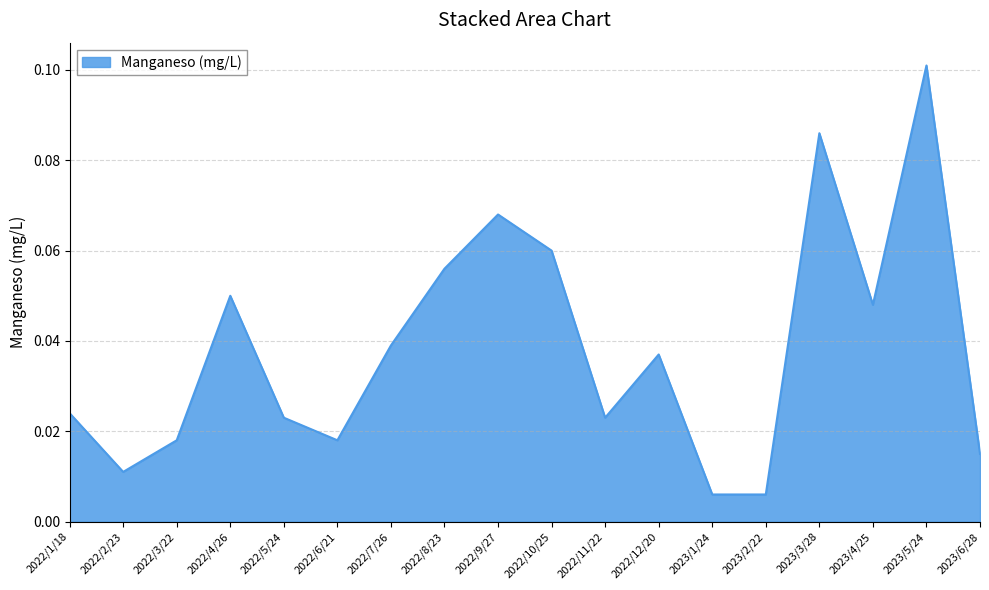

What position from the left is 2023/2/22?

14